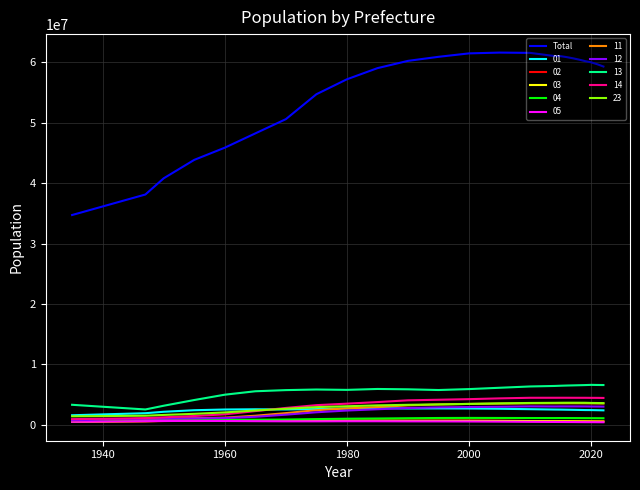

True or false: 11 and 13 cross at least once.

False